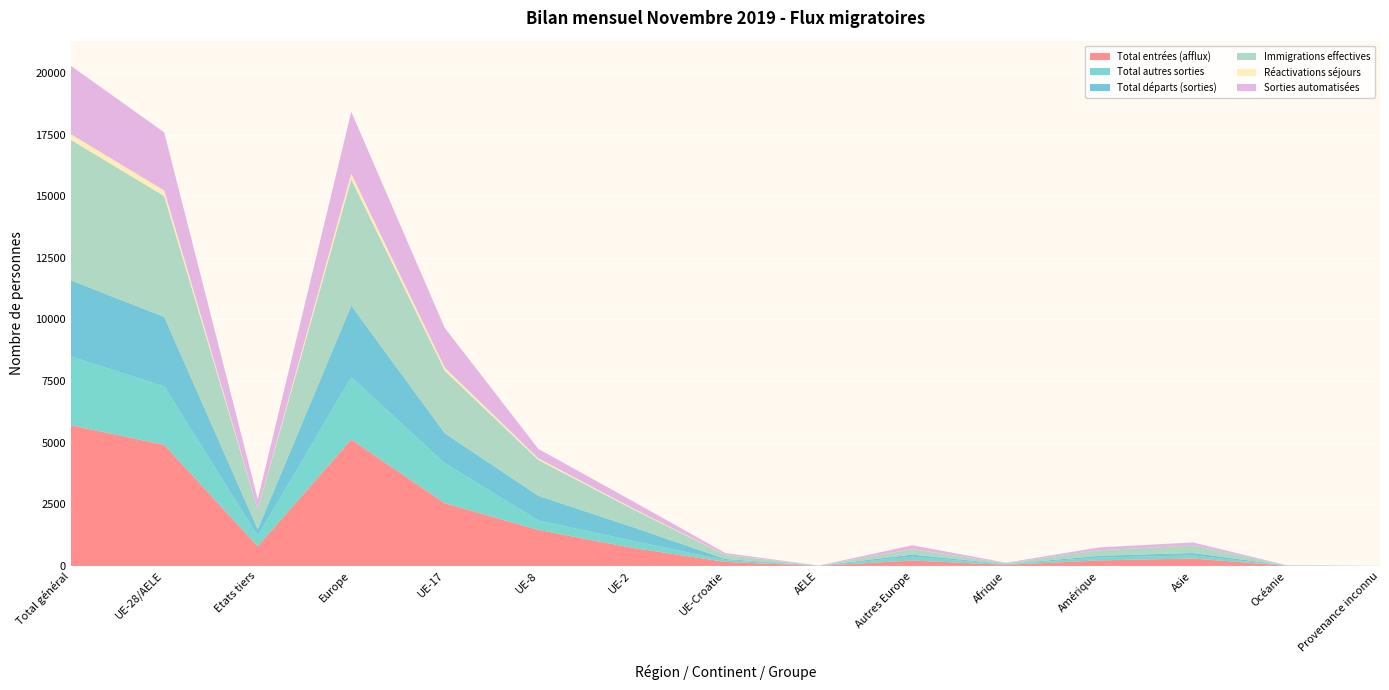

Reading left to right, what are all the values shown in this chart?

Total entrées (afflux): Total général=5710	UE-28/AELE=4910	Etats tiers=800	Europe=5130	UE-17=2542	UE-8=1462	UE-2=738	UE-Croatie=164	AELE=4	Autres Europe=220	Afrique=44	Amérique=226	Asie=302	Océanie=8	Provenance inconnu=0
Total autres sorties: Total général=2791	UE-28/AELE=2374	Etats tiers=417	Europe=2530	UE-17=1626	UE-8=387	UE-2=287	UE-Croatie=73	AELE=1	Autres Europe=156	Afrique=15	Amérique=116	Asie=126	Océanie=4	Provenance inconnu=0
Total départs (sorties): Total général=3088	UE-28/AELE=2819	Etats tiers=269	Europe=2902	UE-17=1214	UE-8=996	UE-2=560	UE-Croatie=44	AELE=5	Autres Europe=83	Afrique=13	Amérique=70	Asie=97	Océanie=6	Provenance inconnu=0
Immigrations effectives: Total général=5702	UE-28/AELE=4903	Etats tiers=799	Europe=5122	UE-17=2538	UE-8=1459	UE-2=738	UE-Croatie=164	AELE=4	Autres Europe=219	Afrique=44	Amérique=226	Asie=302	Océanie=8	Provenance inconnu=0
Réactivations séjours: Total général=232	UE-28/AELE=227	Etats tiers=5	Europe=231	UE-17=121	UE-8=63	UE-2=39	UE-Croatie=4	AELE=0	Autres Europe=4	Afrique=0	Amérique=0	Asie=1	Océanie=0	Provenance inconnu=0
Sorties automatisées: Total général=2774	UE-28/AELE=2357	Etats tiers=417	Europe=2513	UE-17=1615	UE-8=383	UE-2=285	UE-Croatie=73	AELE=1	Autres Europe=156	Afrique=15	Amérique=116	Asie=126	Océanie=4	Provenance inconnu=0